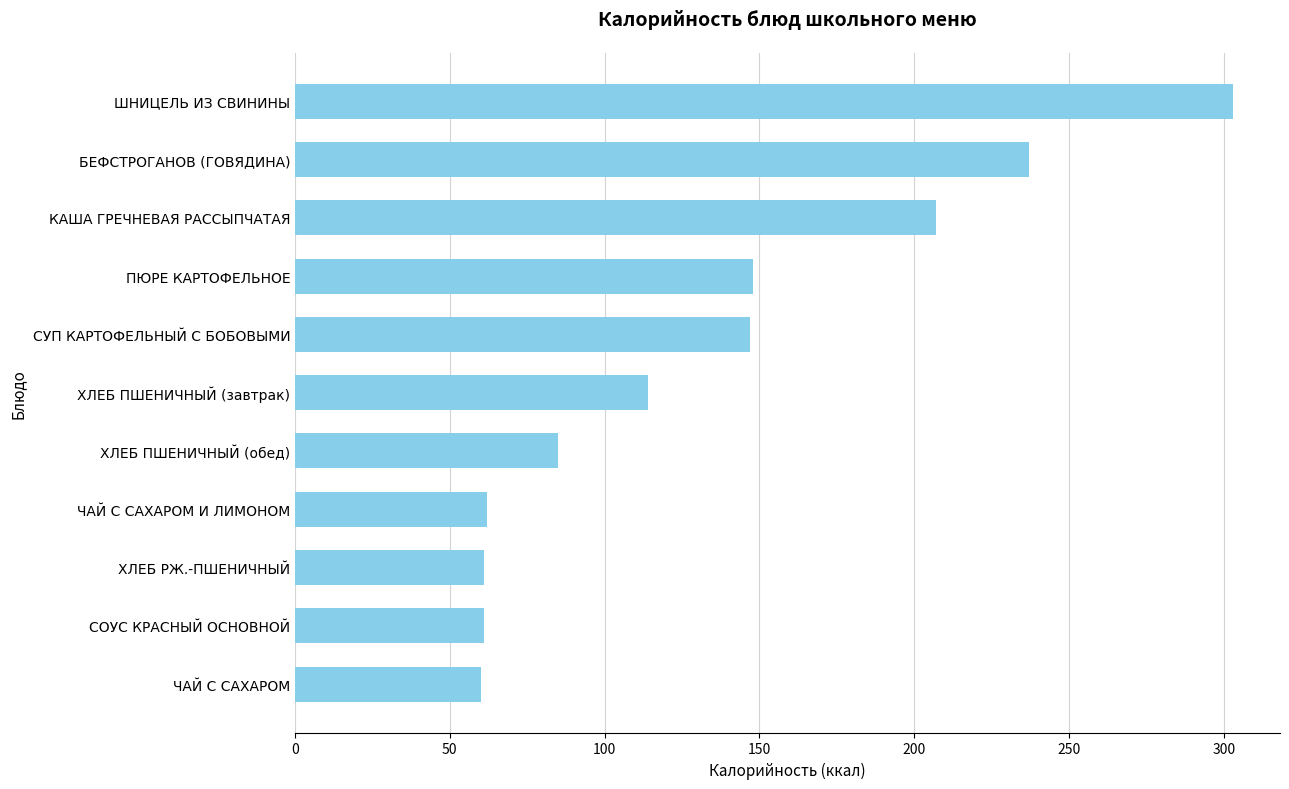

The chart shows a value of 60 at ЧАЙ С САХАРОМ. True or false?

True